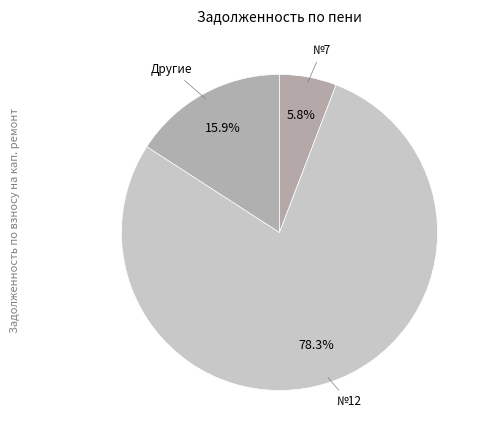

What is the total percentage of №12 and №7?

84.1%